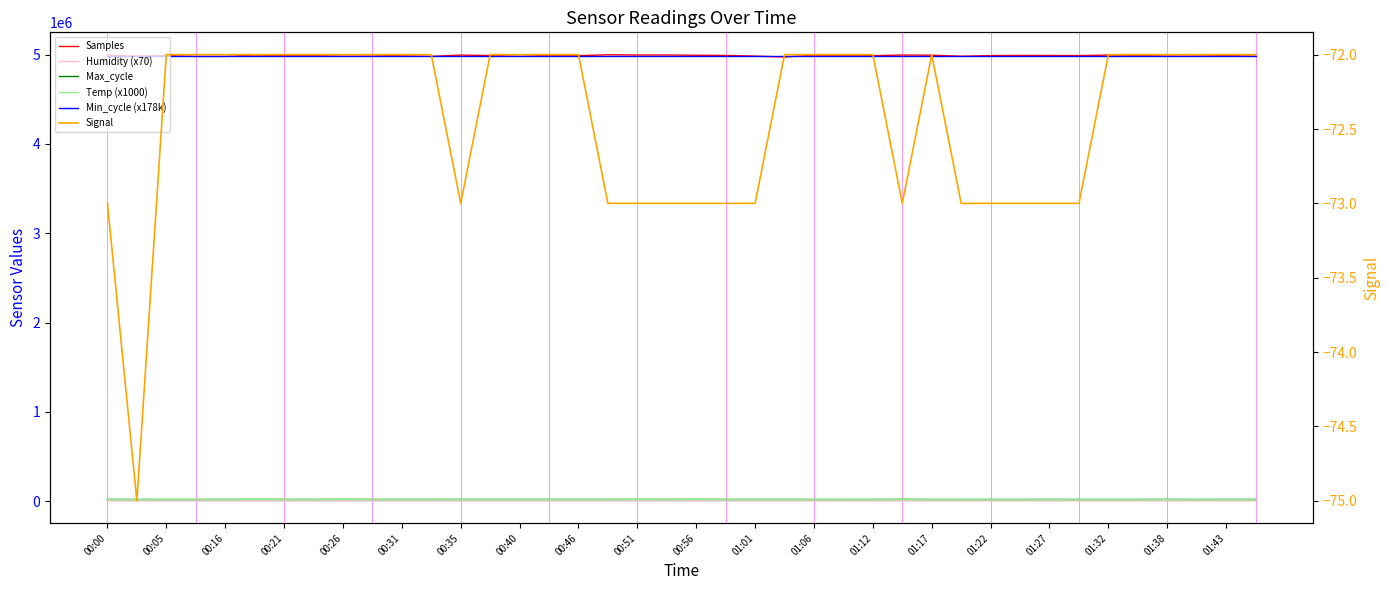

What is the difference between the Samples values at 01:27 and 00:05?

3801